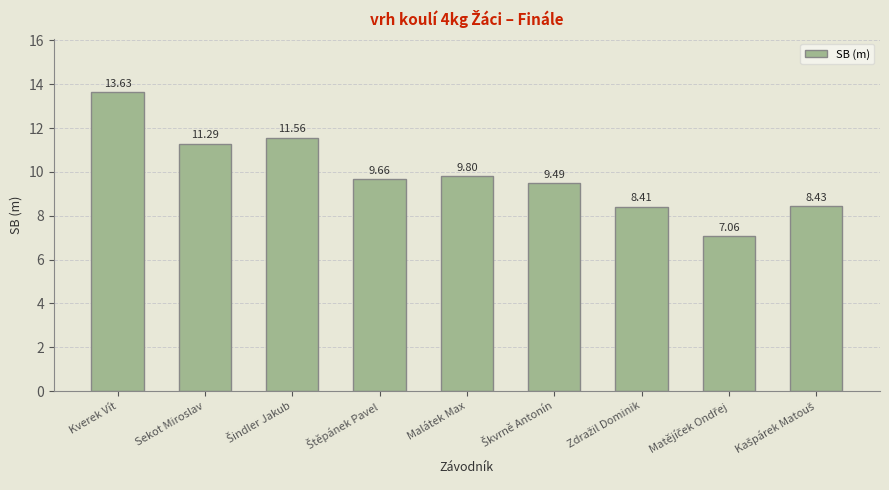

What position from the left is Kverek Vít?

1